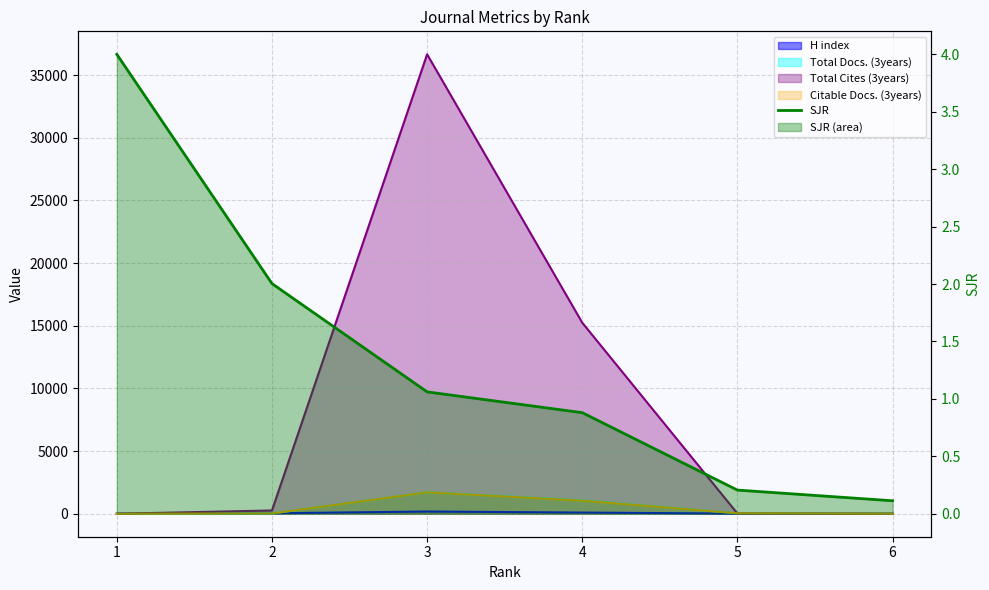

What is the change in value from 3 to 5?

-0.9